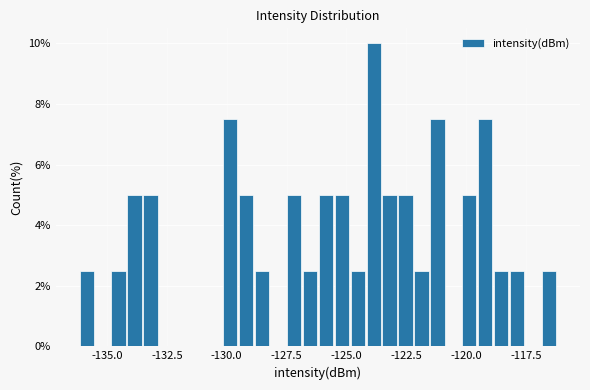

Read against the x-axis, roughly where is the centre of the tallest bar?

-124.0